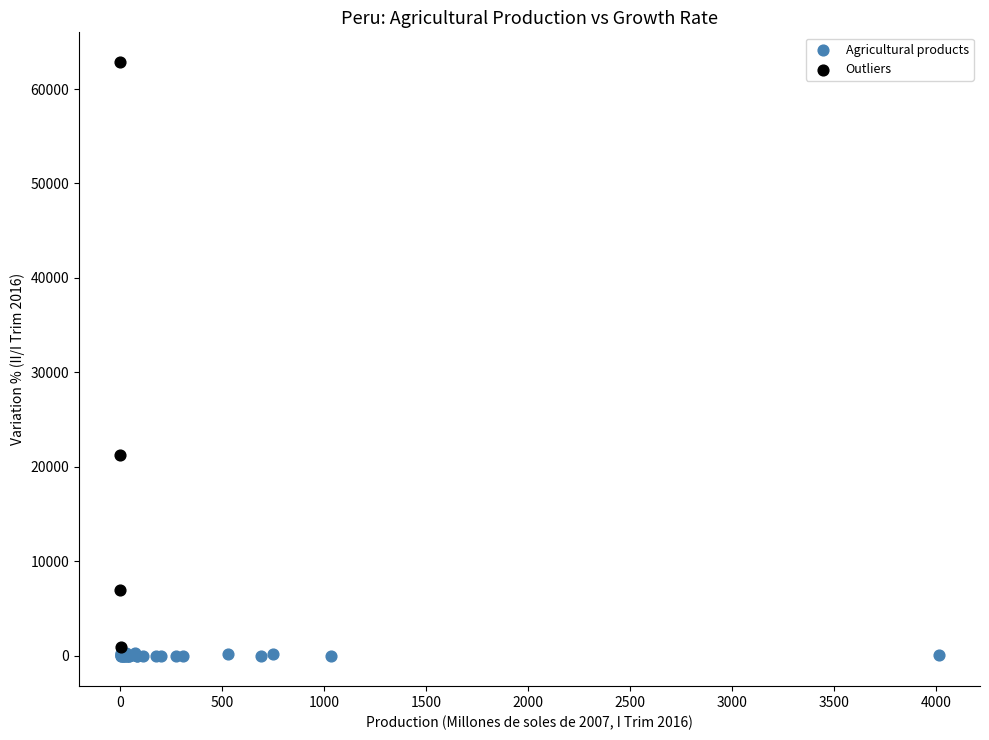

Which series reaches the maximum Y coordinate?

Outliers